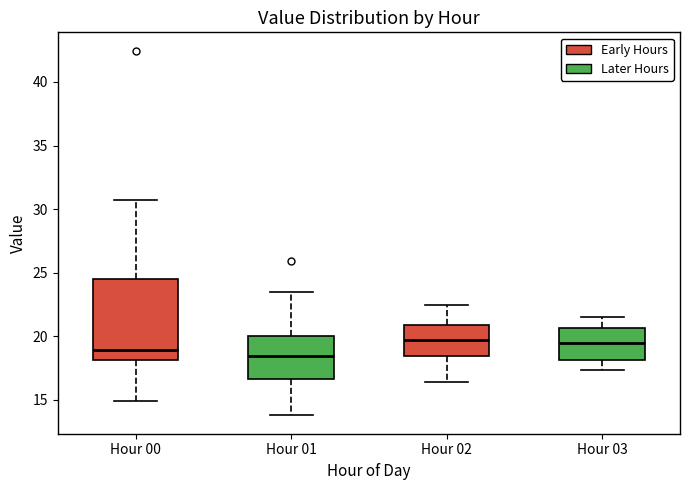

Where does the lower whisker of the box for Hour 03 end on the y-axis? The values are not printed on the chart, so give them approximately, as read against the axis.

17.5